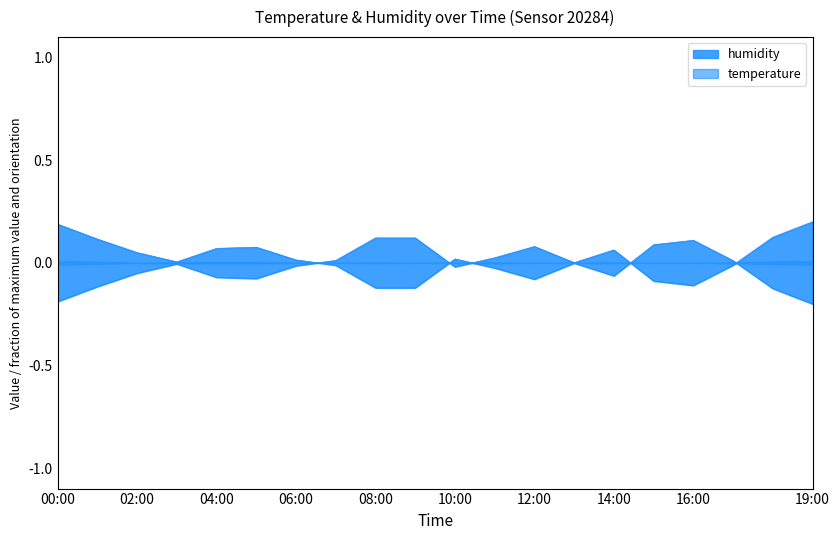

Rank the categories by value from highest to lowest.

19:00, 18:00, 08:00, 09:00, 12:00, 14:00, 11:00, 07:00, 13:00, 03:00, 17:00, 06:00, 10:00, 02:00, 04:00, 05:00, 15:00, 16:00, 01:00, 00:00